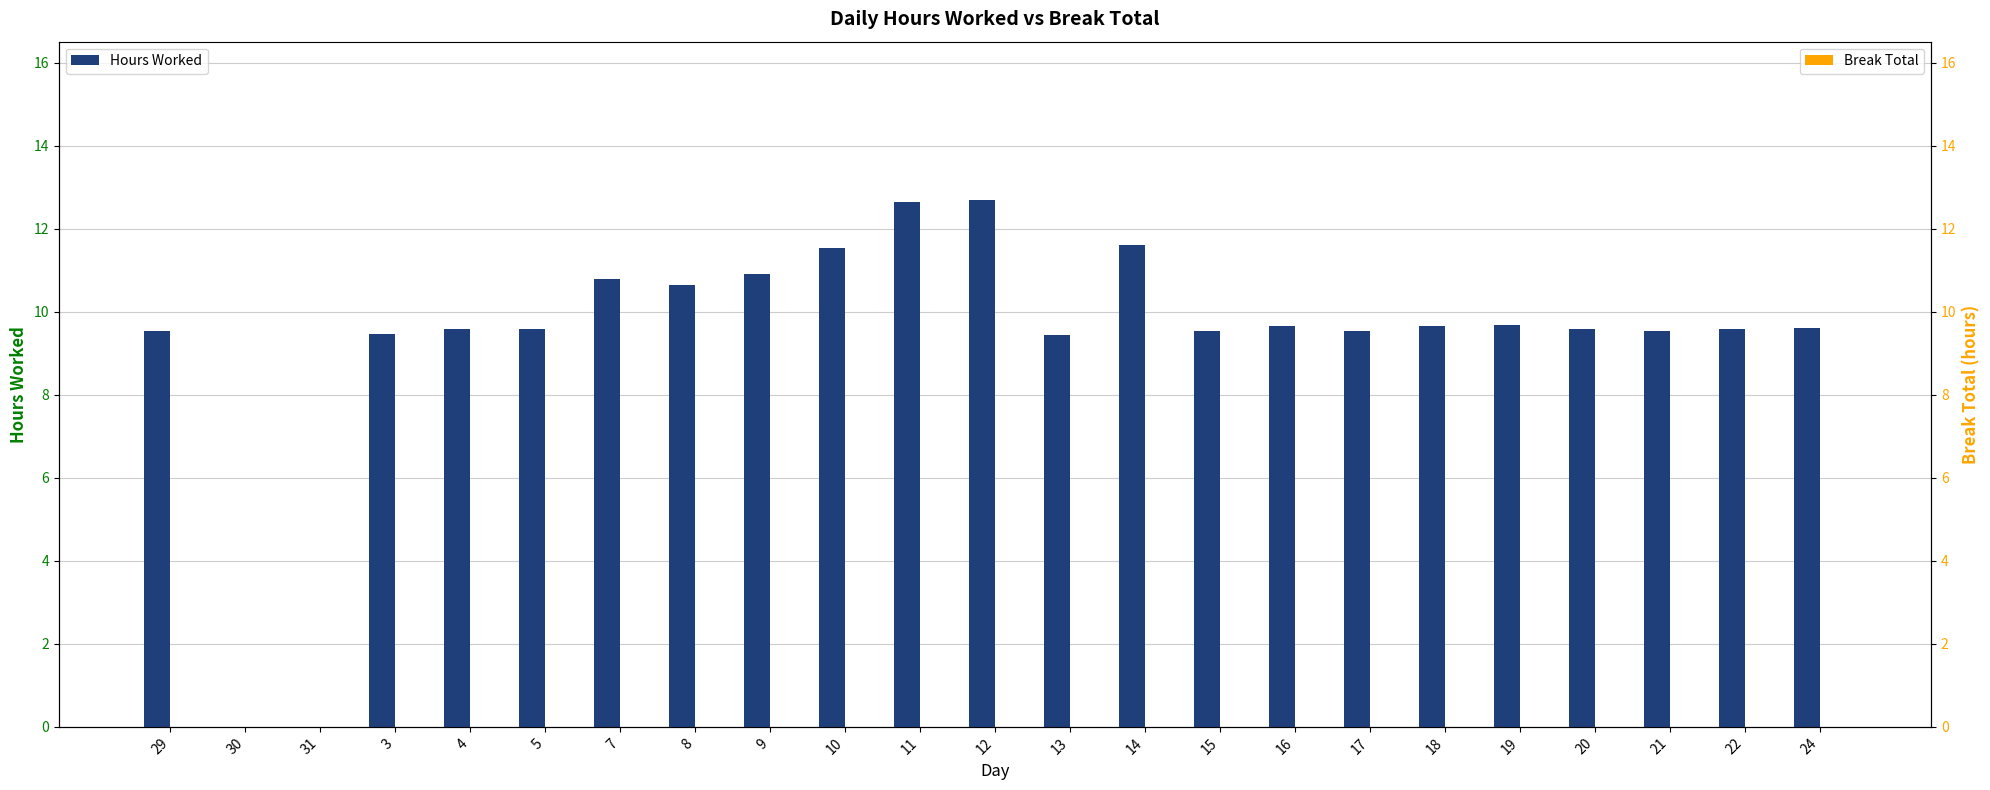

Read the Hours Worked value at 24.

9.6